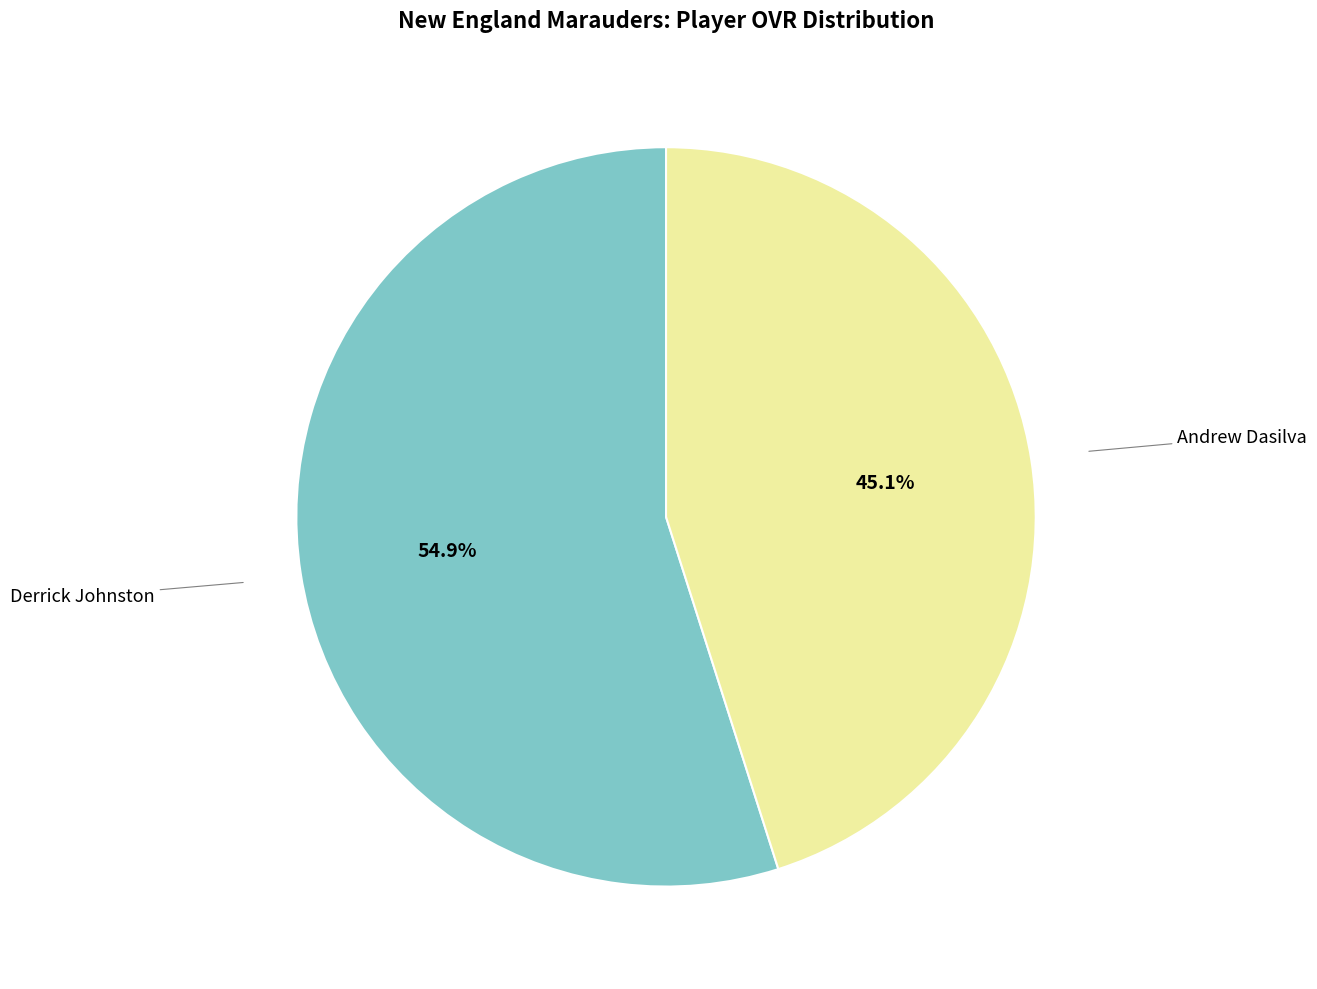

Rank the categories by value from lowest to highest.

Andrew Dasilva, Derrick Johnston